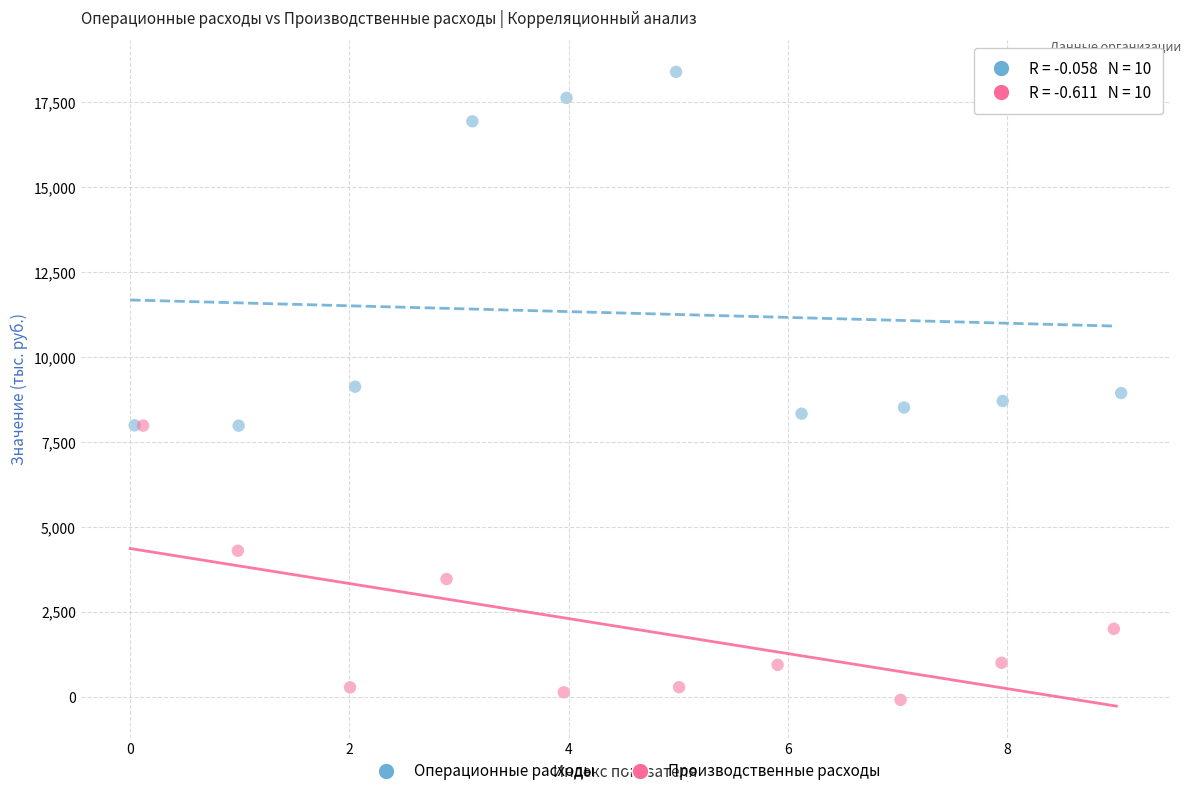

Which series reaches the maximum Y coordinate?

Операционные расходы